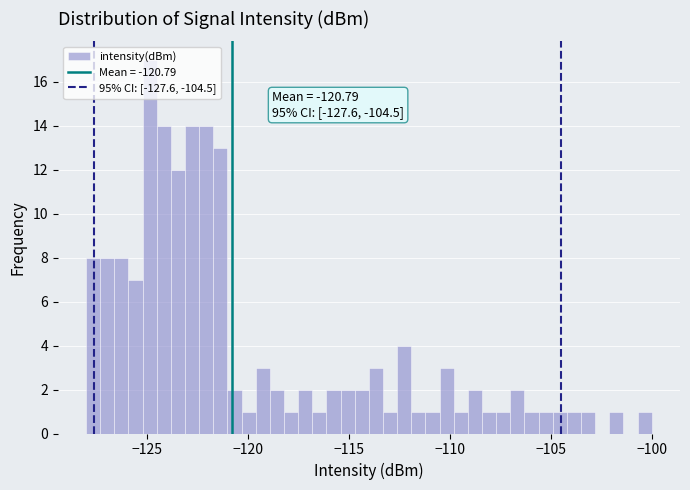

Around what value on the x-axis is the tallest bar? Give the approximate position of its centre, as read against the axis.

-125.0